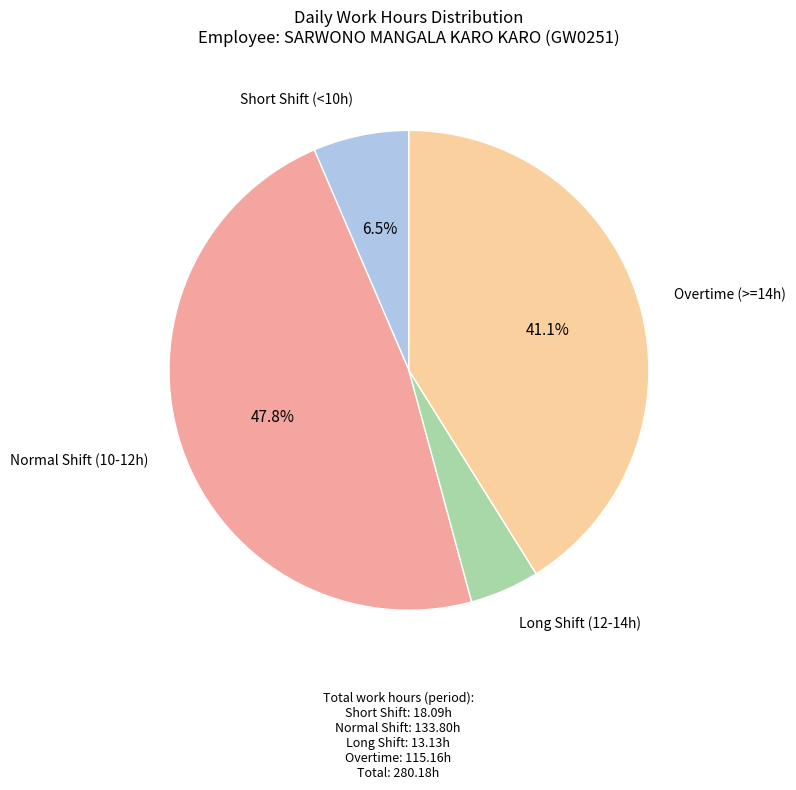

To the nearest percent, what is the difference between the largest and smallest slice percentages?

43%